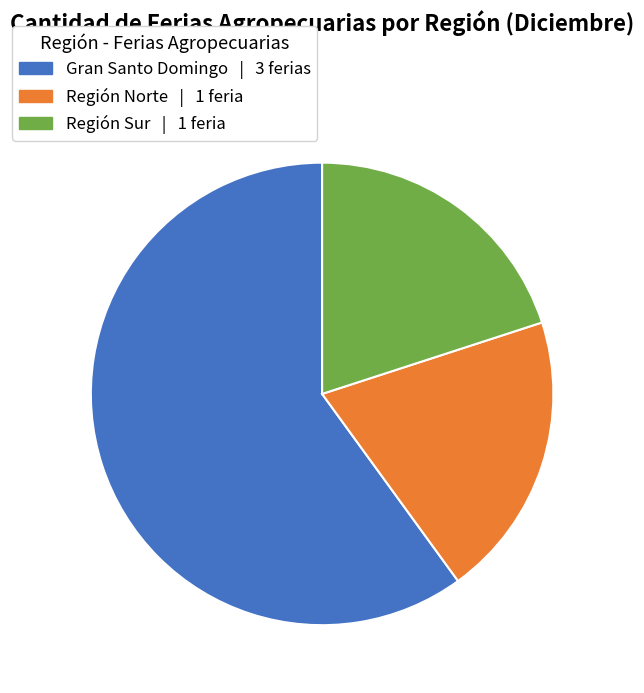

Is there any slice that represents more than half of the pie?

Yes